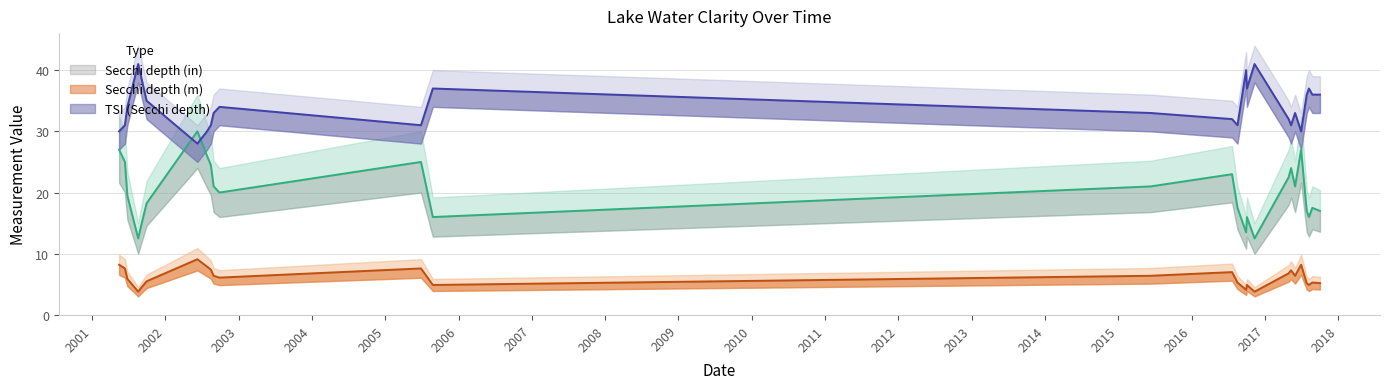

Reading left to right, extract all data points from this chart.

Secchi (in): 2001-05-16=27.0	2001-06-14=25.0	2001-06-26=19.5	2001-08-19=12.5	2001-09-02=14.5	2001-09-30=18.2	2002-06-10=30.0	2002-07-28=26.0	2002-08-16=24.5	2002-08-30=21.0	2002-09-28=20.0	2005-06-28=25.0	2005-08-26=16.0	2015-06-11=21.0	2016-07-21=23.0	2016-08-17=17.5	2016-09-29=13.5	2016-10-03=16.0	2016-11-10=12.5	2017-04-29=22.5	2017-05-11=24.0	2017-05-31=21.0	2017-06-30=27.0	2017-07-28=17.0	2017-08-08=16.0	2017-08-25=17.5	2017-10-02=17.0
Secchi (m): 2001-05-16=8.2	2001-06-14=7.6	2001-06-26=5.9	2001-08-19=3.8	2001-09-02=4.4	2001-09-30=5.5	2002-06-10=9.1	2002-07-28=7.9	2002-08-16=7.4	2002-08-30=6.4	2002-09-28=6.1	2005-06-28=7.6	2005-08-26=4.9	2015-06-11=6.4	2016-07-21=7.0	2016-08-17=5.3	2016-09-29=4.1	2016-10-03=4.9	2016-11-10=3.8	2017-04-29=6.8	2017-05-11=7.3	2017-05-31=6.4	2017-06-30=8.2	2017-07-28=5.2	2017-08-08=4.9	2017-08-25=5.3	2017-10-02=5.2
Tsi Sd: 2001-05-16=30.0	2001-06-14=31.0	2001-06-26=34.0	2001-08-19=41.0	2001-09-02=39.0	2001-09-30=35.0	2002-06-10=28.0	2002-07-28=30.0	2002-08-16=31.0	2002-08-30=33.0	2002-09-28=34.0	2005-06-28=31.0	2005-08-26=37.0	2015-06-11=33.0	2016-07-21=32.0	2016-08-17=31.0	2016-09-29=40.0	2016-10-03=37.0	2016-11-10=41.0	2017-04-29=32.0	2017-05-11=31.0	2017-05-31=33.0	2017-06-30=30.0	2017-07-28=36.0	2017-08-08=37.0	2017-08-25=36.0	2017-10-02=36.0